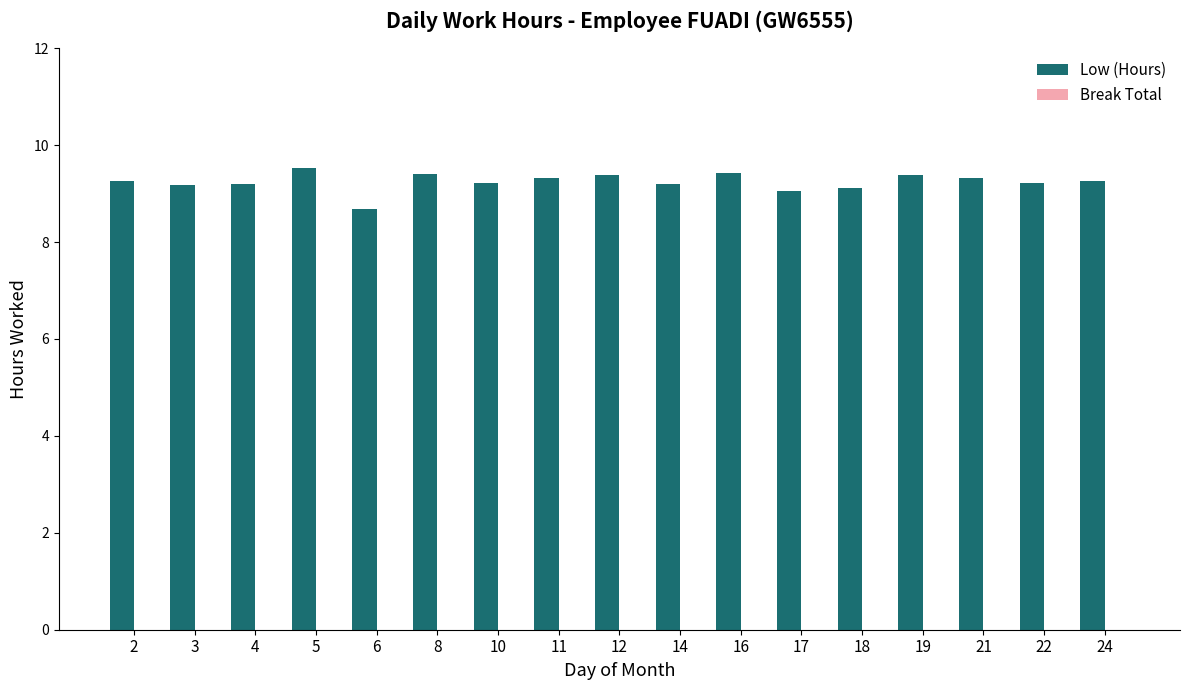

How many bars are there in total?

17